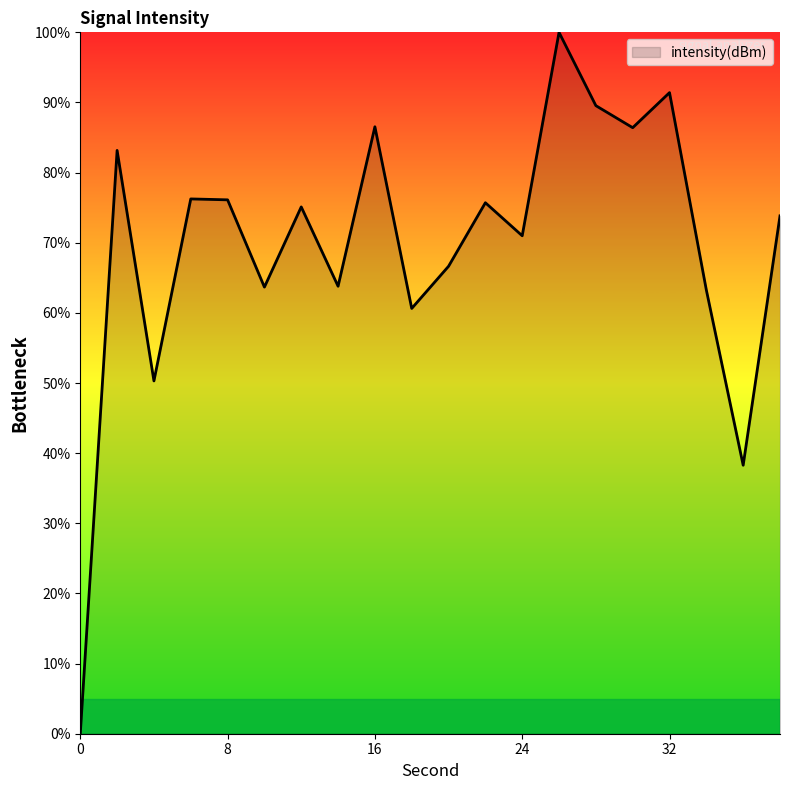

What is the difference between the maximum and minimum values?

100.0